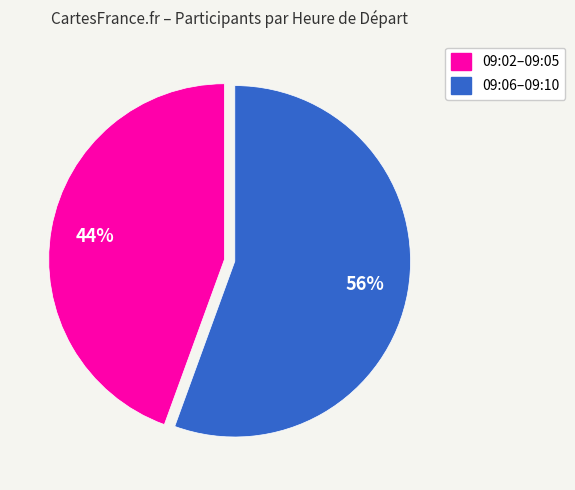

Does any single category account for the majority?

Yes